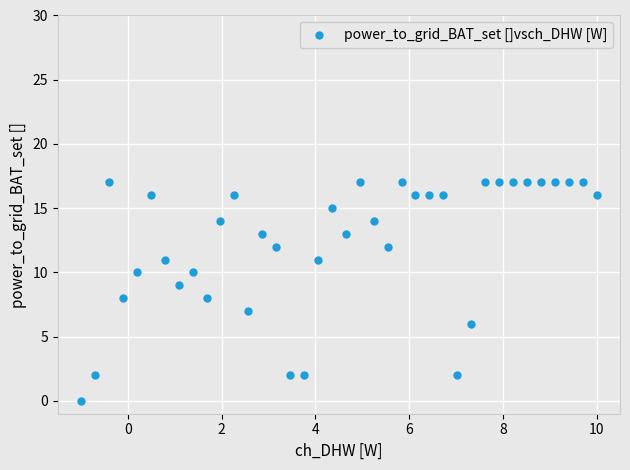

What is the range of Y values (max minus min)?

17